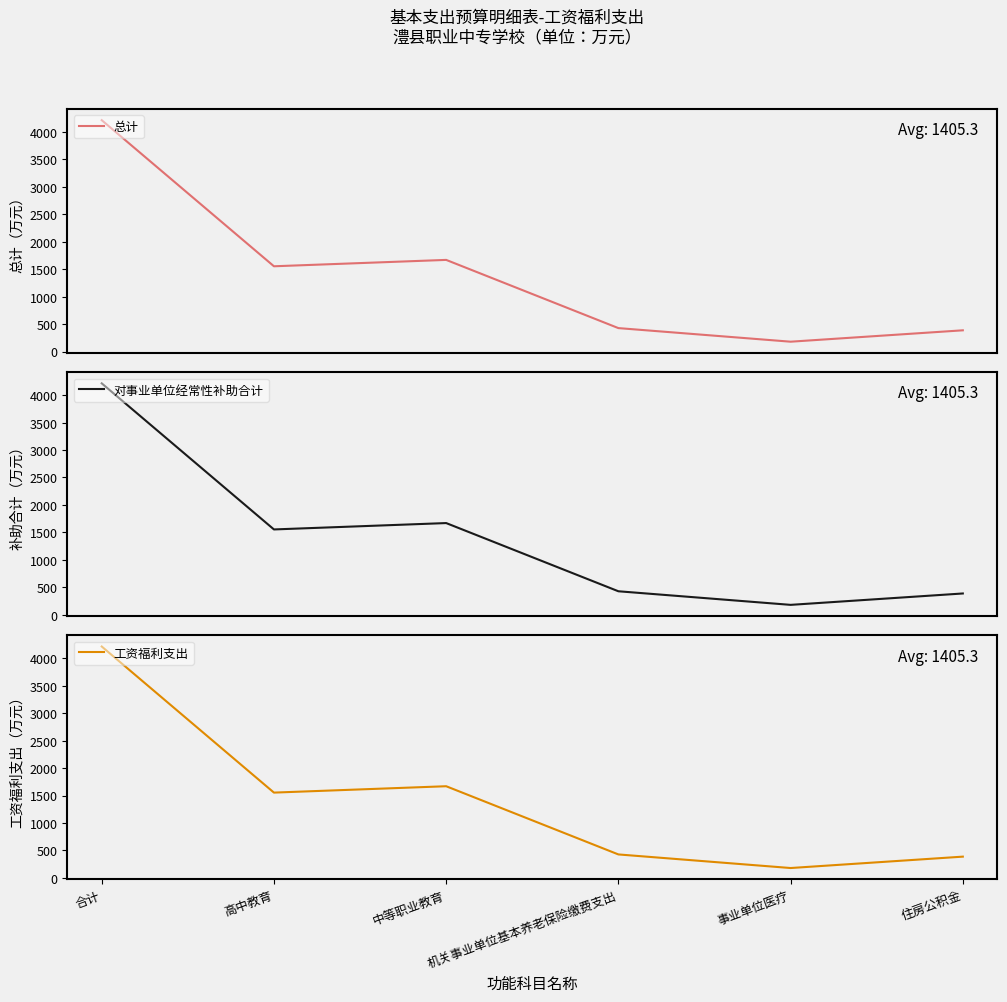

True or false: 总计 and 工资福利支出 intersect in this chart.

False